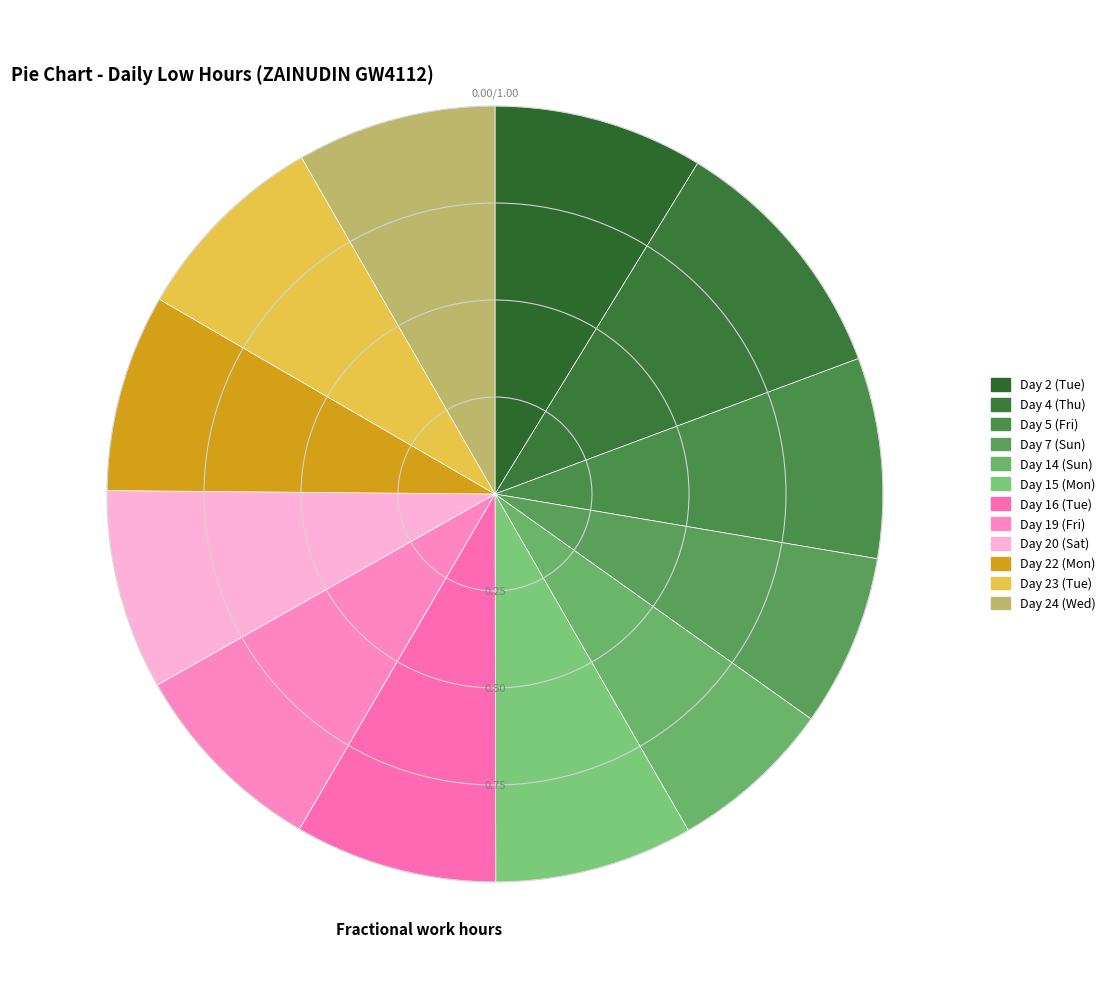

Is Day 19 (Fri) the majority of the pie?

No